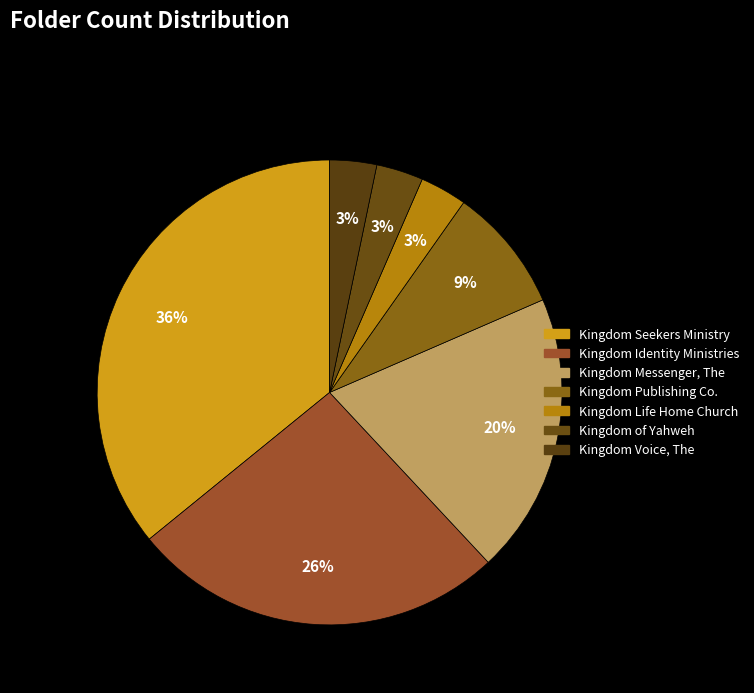

Count the number of slices in the pie.

7